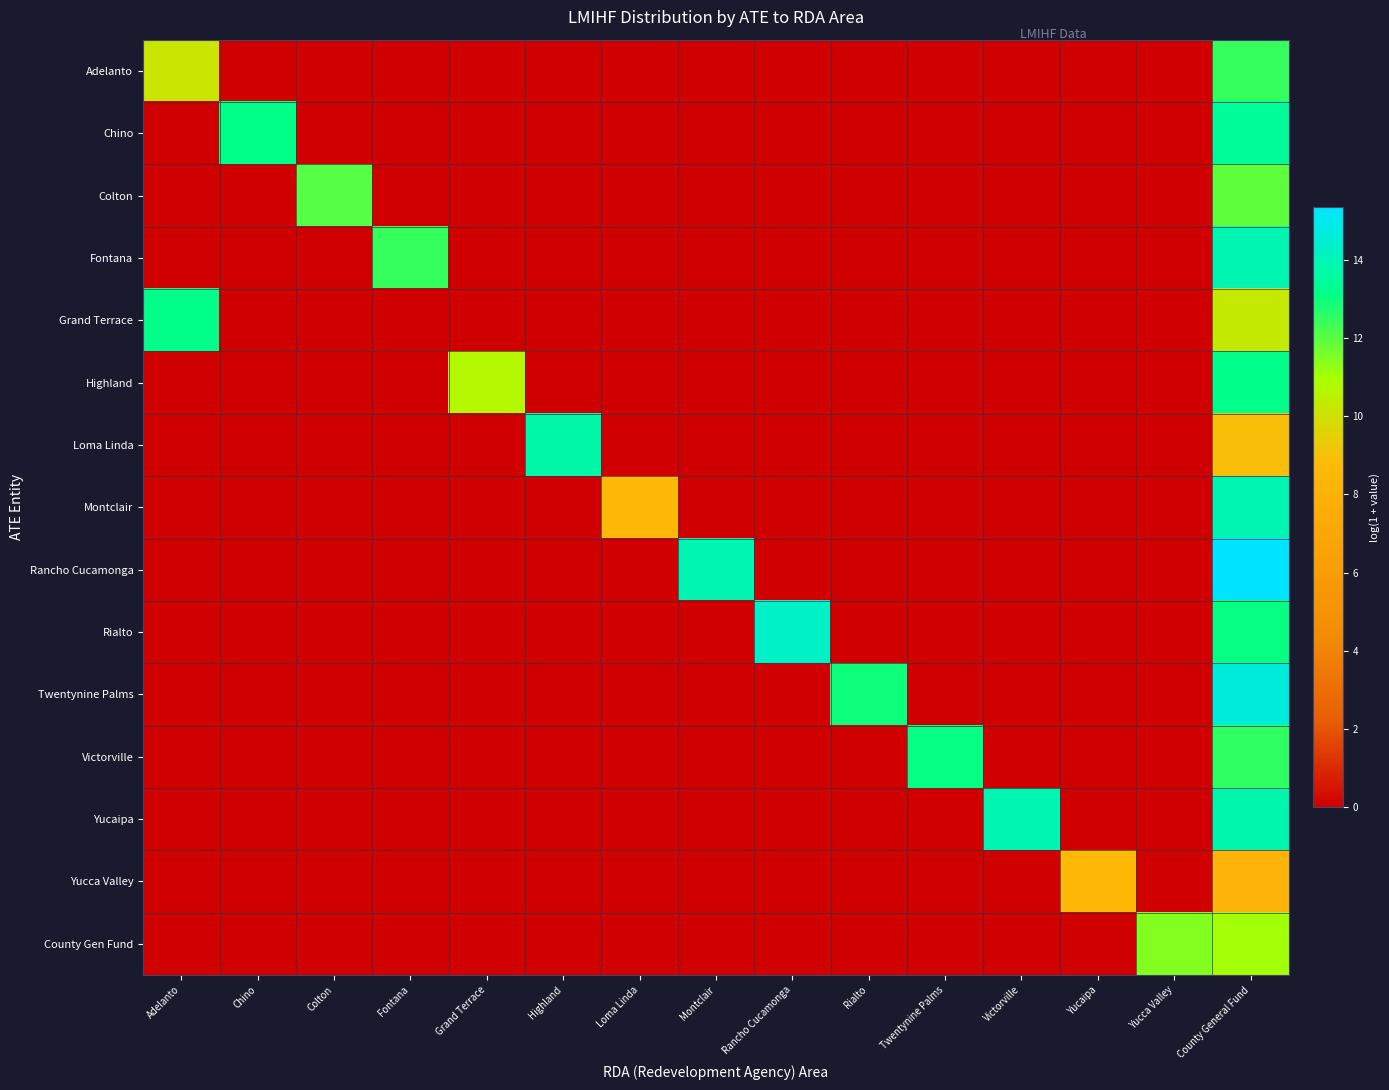

Reading right to left, transcribe all the data shown in this chart.

Adelanto: County General Fund=12.4	Yucca Valley=0.0	Yucaipa=0.0	Victorville=0.0	Twentynine Palms=0.0	Rialto=0.0	Rancho Cucamonga=0.0	Montclair=0.0	Loma Linda=0.0	Highland=0.0	Grand Terrace=0.0	Fontana=0.0	Colton=0.0	Chino=0.0	Adelanto=10.2
Chino: County General Fund=13.5	Yucca Valley=0.0	Yucaipa=0.0	Victorville=0.0	Twentynine Palms=0.0	Rialto=0.0	Rancho Cucamonga=0.0	Montclair=0.0	Loma Linda=0.0	Highland=0.0	Grand Terrace=0.0	Fontana=0.0	Colton=0.0	Chino=13.1	Adelanto=0.0
Colton: County General Fund=11.9	Yucca Valley=0.0	Yucaipa=0.0	Victorville=0.0	Twentynine Palms=0.0	Rialto=0.0	Rancho Cucamonga=0.0	Montclair=0.0	Loma Linda=0.0	Highland=0.0	Grand Terrace=0.0	Fontana=0.0	Colton=12.0	Chino=0.0	Adelanto=0.0
Fontana: County General Fund=13.9	Yucca Valley=0.0	Yucaipa=0.0	Victorville=0.0	Twentynine Palms=0.0	Rialto=0.0	Rancho Cucamonga=0.0	Montclair=0.0	Loma Linda=0.0	Highland=0.0	Grand Terrace=0.0	Fontana=12.5	Colton=0.0	Chino=0.0	Adelanto=0.0
Grand Terrace: County General Fund=10.3	Yucca Valley=0.0	Yucaipa=0.0	Victorville=0.0	Twentynine Palms=0.0	Rialto=0.0	Rancho Cucamonga=0.0	Montclair=0.0	Loma Linda=0.0	Highland=0.0	Grand Terrace=0.0	Fontana=0.0	Colton=0.0	Chino=0.0	Adelanto=13.1
Highland: County General Fund=13.2	Yucca Valley=0.0	Yucaipa=0.0	Victorville=0.0	Twentynine Palms=0.0	Rialto=0.0	Rancho Cucamonga=0.0	Montclair=0.0	Loma Linda=0.0	Highland=0.0	Grand Terrace=10.7	Fontana=0.0	Colton=0.0	Chino=0.0	Adelanto=0.0
Loma Linda: County General Fund=8.9	Yucca Valley=0.0	Yucaipa=0.0	Victorville=0.0	Twentynine Palms=0.0	Rialto=0.0	Rancho Cucamonga=0.0	Montclair=0.0	Loma Linda=0.0	Highland=13.8	Grand Terrace=0.0	Fontana=0.0	Colton=0.0	Chino=0.0	Adelanto=0.0
Montclair: County General Fund=13.9	Yucca Valley=0.0	Yucaipa=0.0	Victorville=0.0	Twentynine Palms=0.0	Rialto=0.0	Rancho Cucamonga=0.0	Montclair=0.0	Loma Linda=8.6	Highland=0.0	Grand Terrace=0.0	Fontana=0.0	Colton=0.0	Chino=0.0	Adelanto=0.0
Rancho Cucamonga: County General Fund=15.3	Yucca Valley=0.0	Yucaipa=0.0	Victorville=0.0	Twentynine Palms=0.0	Rialto=0.0	Rancho Cucamonga=0.0	Montclair=13.9	Loma Linda=0.0	Highland=0.0	Grand Terrace=0.0	Fontana=0.0	Colton=0.0	Chino=0.0	Adelanto=0.0
Rialto: County General Fund=13.0	Yucca Valley=0.0	Yucaipa=0.0	Victorville=0.0	Twentynine Palms=0.0	Rialto=0.0	Rancho Cucamonga=14.3	Montclair=0.0	Loma Linda=0.0	Highland=0.0	Grand Terrace=0.0	Fontana=0.0	Colton=0.0	Chino=0.0	Adelanto=0.0
Twentynine Palms: County General Fund=14.7	Yucca Valley=0.0	Yucaipa=0.0	Victorville=0.0	Twentynine Palms=0.0	Rialto=12.9	Rancho Cucamonga=0.0	Montclair=0.0	Loma Linda=0.0	Highland=0.0	Grand Terrace=0.0	Fontana=0.0	Colton=0.0	Chino=0.0	Adelanto=0.0
Victorville: County General Fund=12.5	Yucca Valley=0.0	Yucaipa=0.0	Victorville=0.0	Twentynine Palms=13.1	Rialto=0.0	Rancho Cucamonga=0.0	Montclair=0.0	Loma Linda=0.0	Highland=0.0	Grand Terrace=0.0	Fontana=0.0	Colton=0.0	Chino=0.0	Adelanto=0.0
Yucaipa: County General Fund=13.8	Yucca Valley=0.0	Yucaipa=0.0	Victorville=13.9	Twentynine Palms=0.0	Rialto=0.0	Rancho Cucamonga=0.0	Montclair=0.0	Loma Linda=0.0	Highland=0.0	Grand Terrace=0.0	Fontana=0.0	Colton=0.0	Chino=0.0	Adelanto=0.0
Yucca Valley: County General Fund=8.1	Yucca Valley=0.0	Yucaipa=8.7	Victorville=0.0	Twentynine Palms=0.0	Rialto=0.0	Rancho Cucamonga=0.0	Montclair=0.0	Loma Linda=0.0	Highland=0.0	Grand Terrace=0.0	Fontana=0.0	Colton=0.0	Chino=0.0	Adelanto=0.0
County Gen Fund: County General Fund=11.0	Yucca Valley=11.5	Yucaipa=0.0	Victorville=0.0	Twentynine Palms=0.0	Rialto=0.0	Rancho Cucamonga=0.0	Montclair=0.0	Loma Linda=0.0	Highland=0.0	Grand Terrace=0.0	Fontana=0.0	Colton=0.0	Chino=0.0	Adelanto=0.0